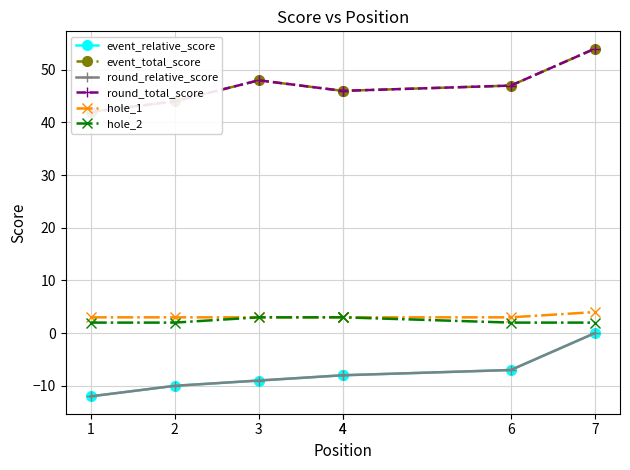

True or false: round_total_score and event_total_score cross at least once.

False